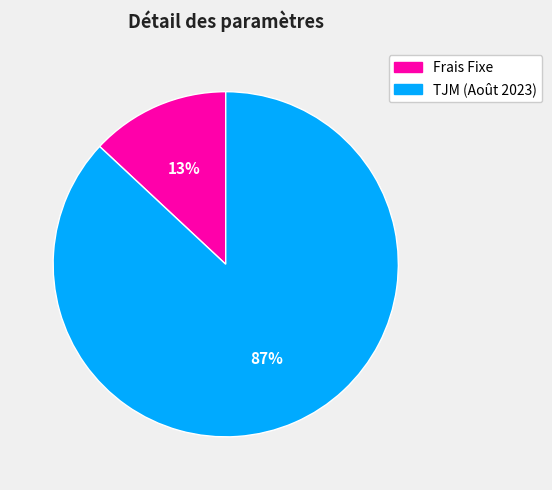

The TJM (Août 2023) slice represents 87% of the pie. True or false?

True